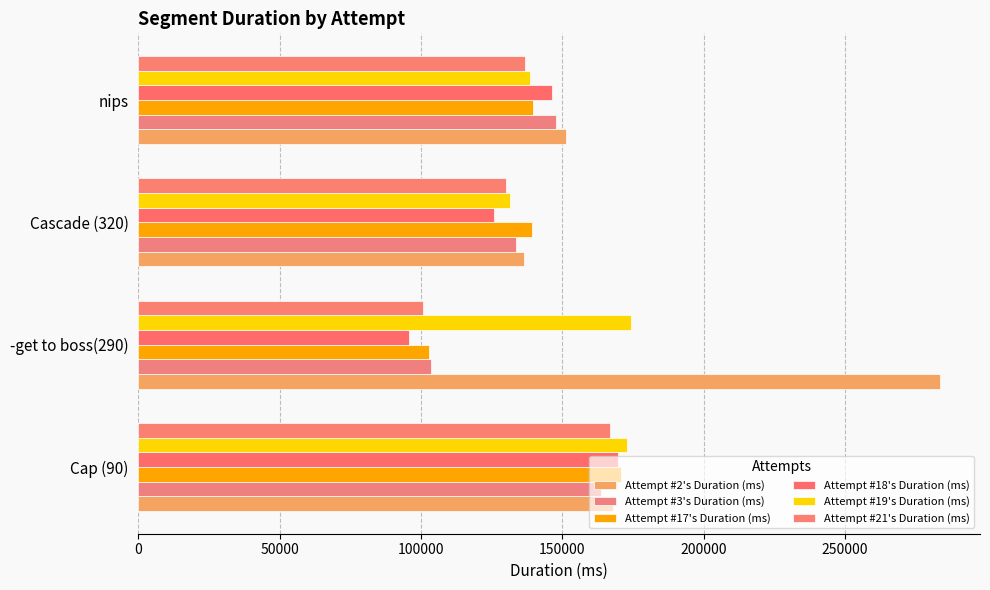

What is the minimum value shown in the chart?

95807